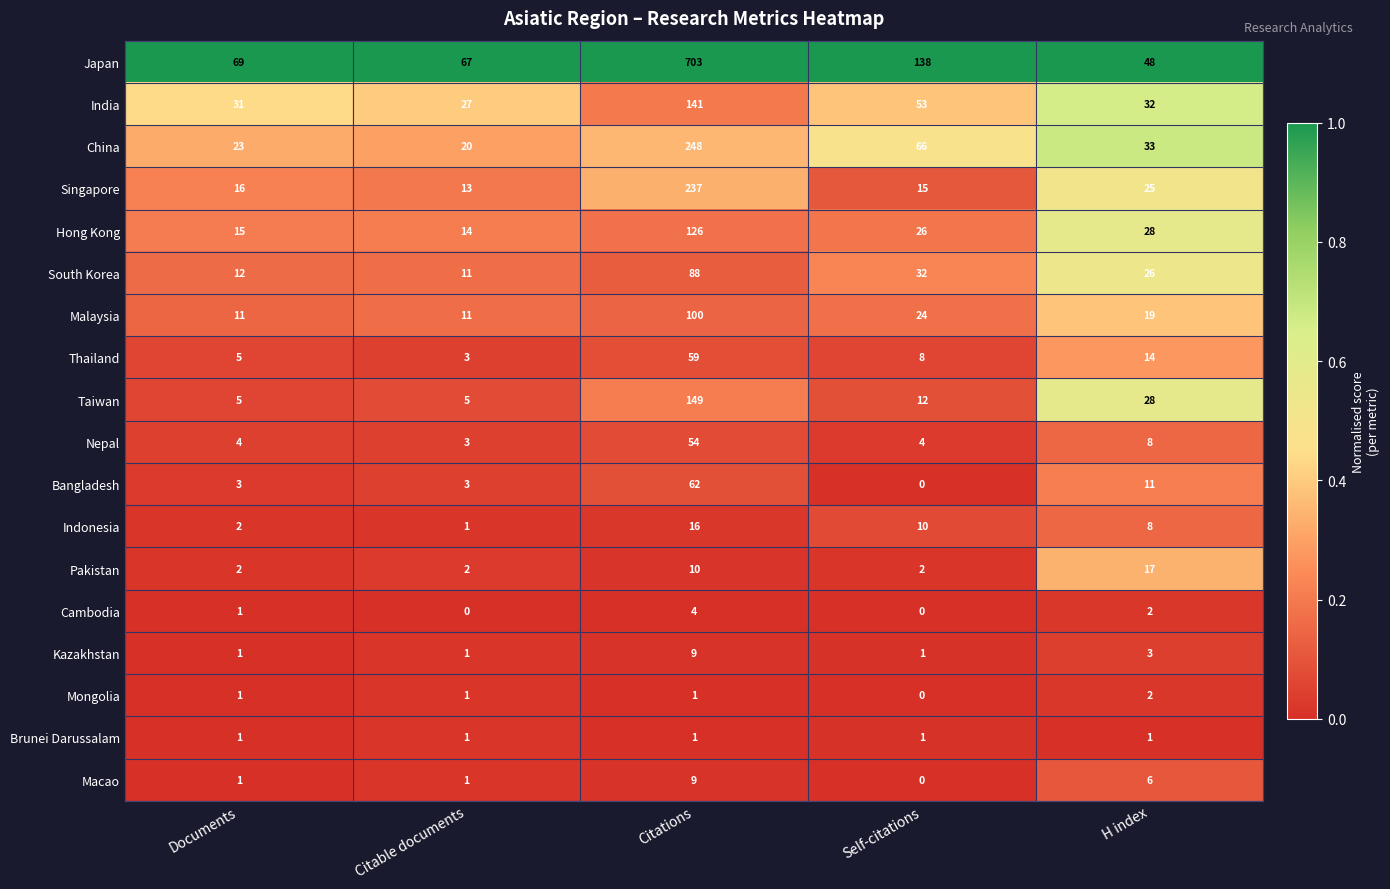

True or false: Pakistan has a value of 10 at Citations.

True